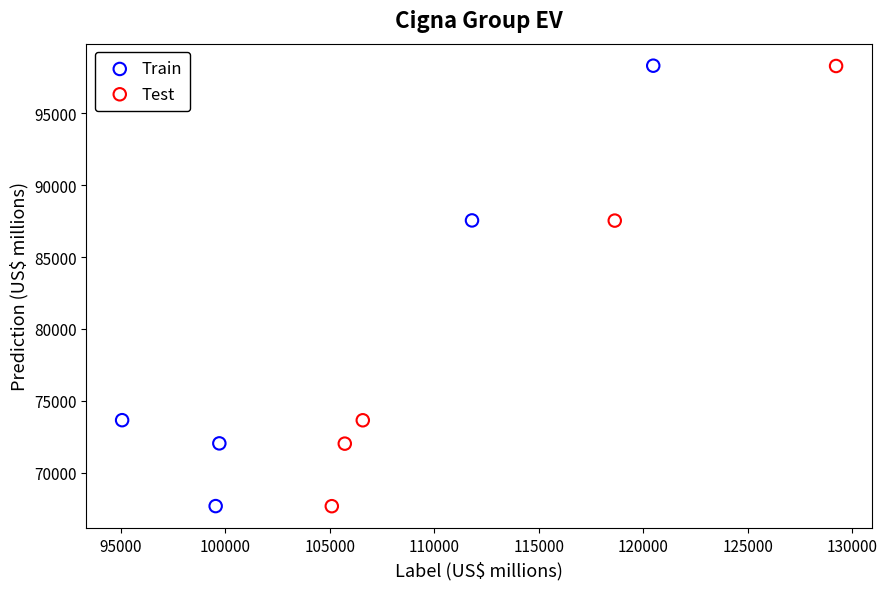

What are all the series names shown in the legend?

Train, Test